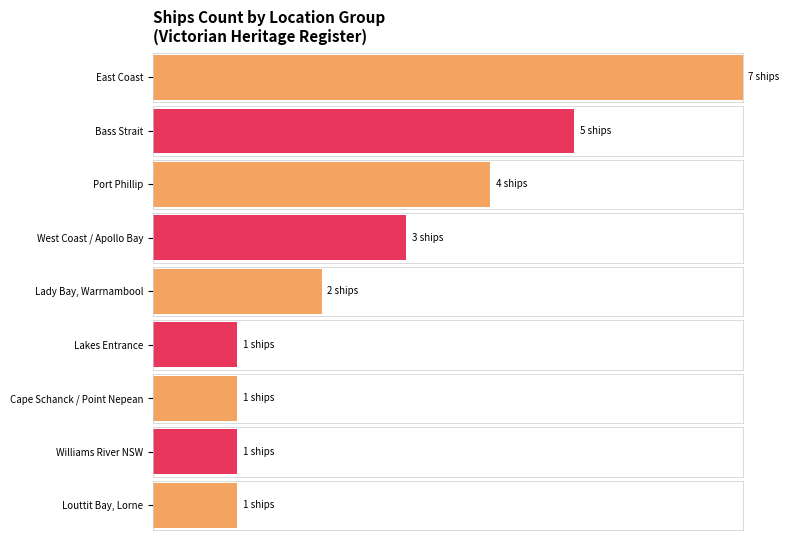

What is the minimum value shown in the chart?

1